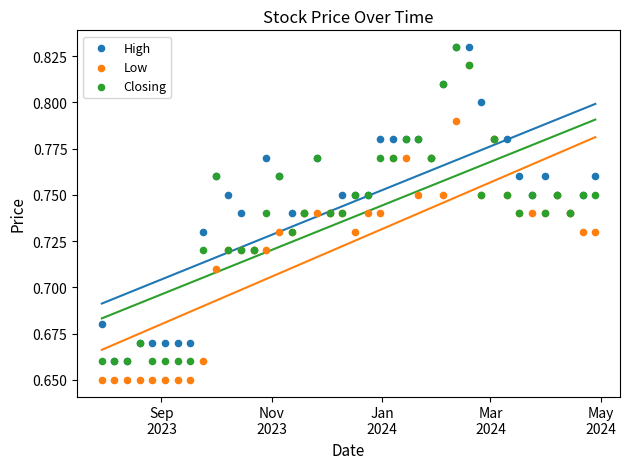

Which series contains the lowest Y value?

Low